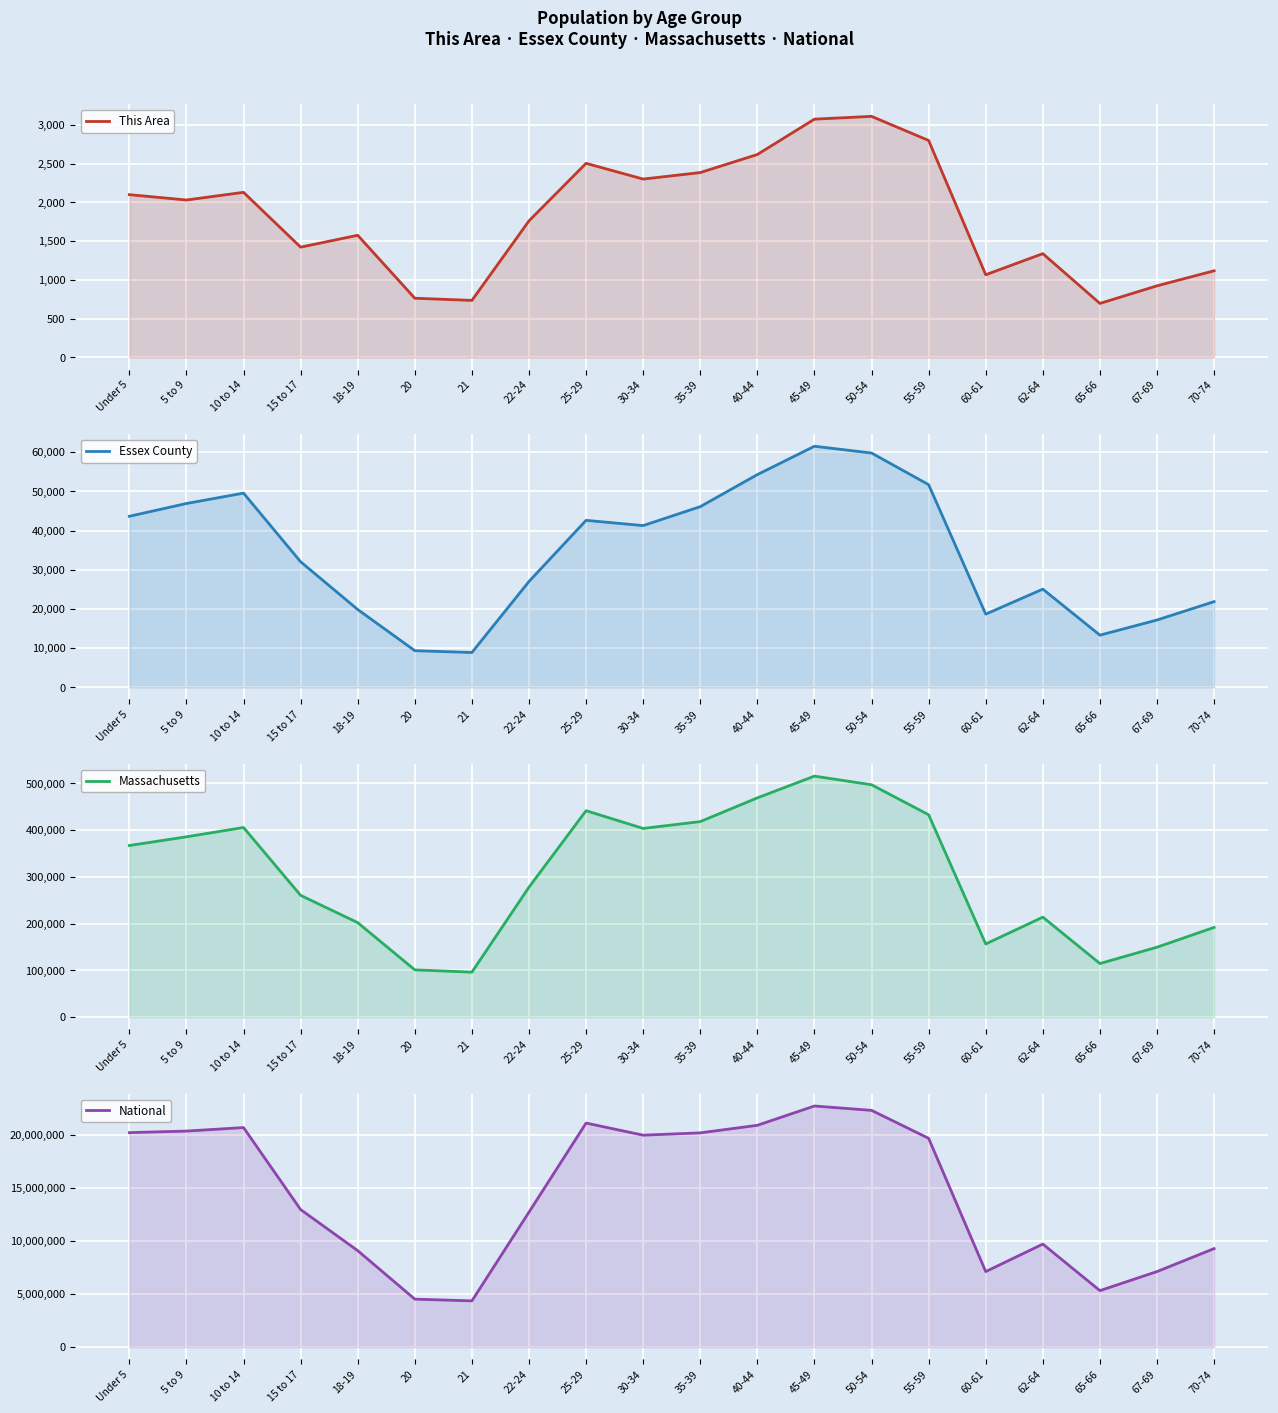

What position from the left is 10 to 14?

3